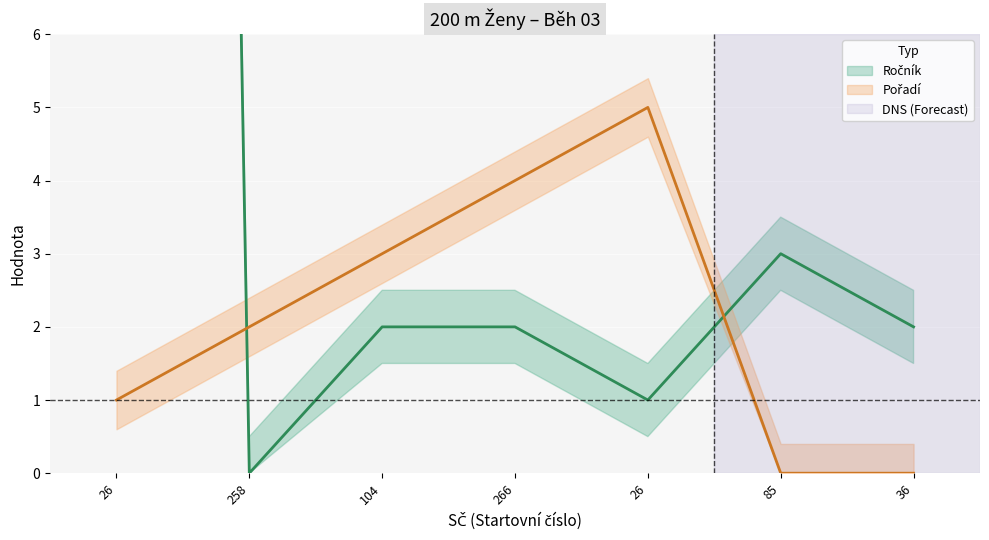

True or false: Pořadí has a value of 3 at 104.

True